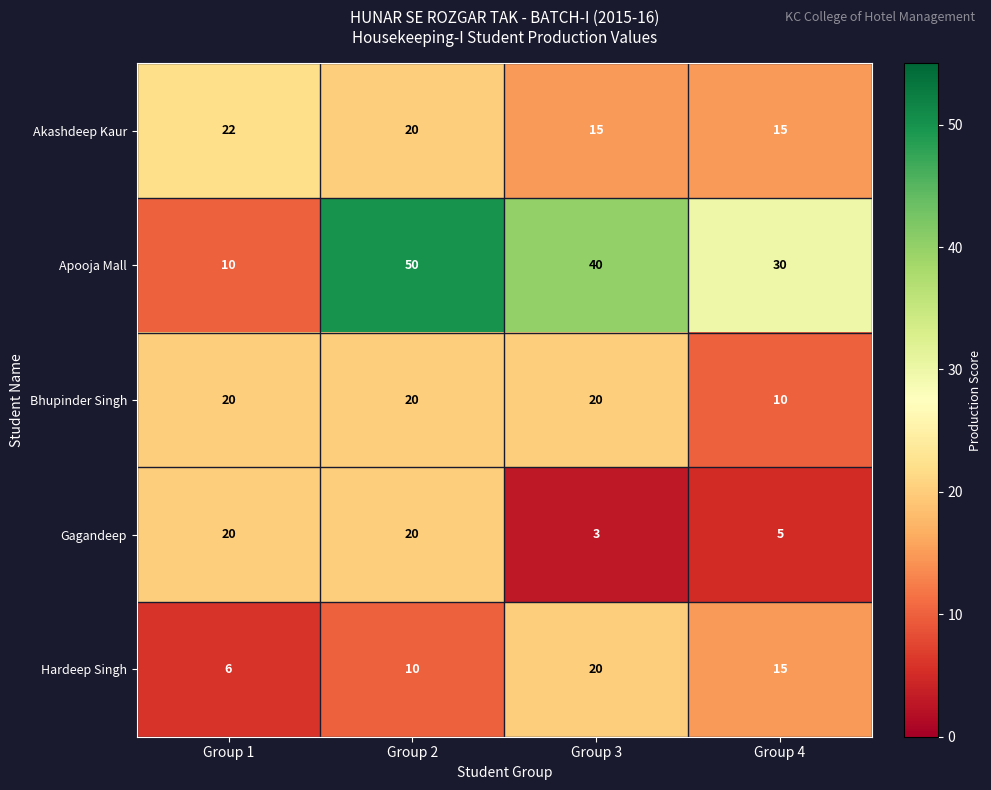

What is the smallest value displayed?

3